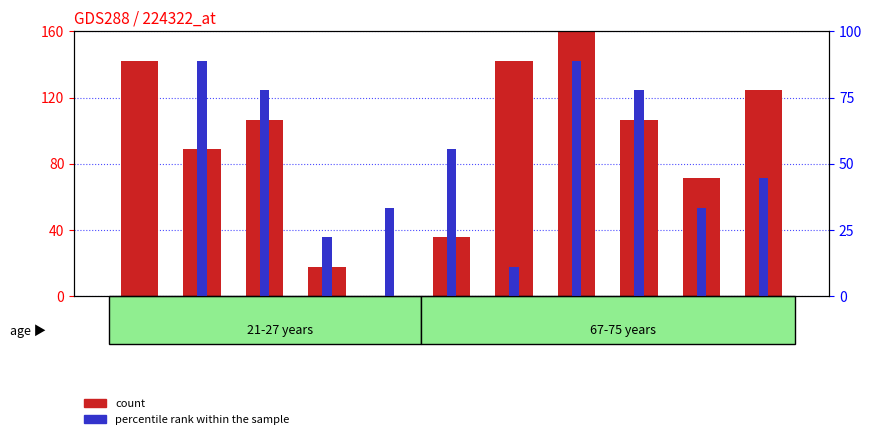

What is the difference between the percentile rank within the sample values at 2 and 4?

44.4